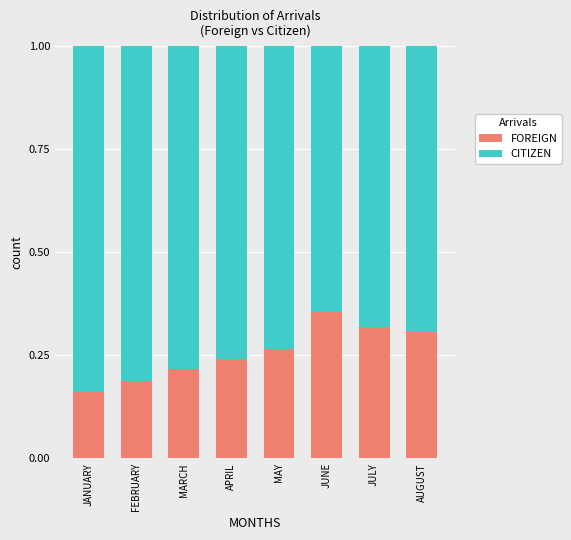

Is it true that FOREIGN equals 0.1 at AUGUST?

False